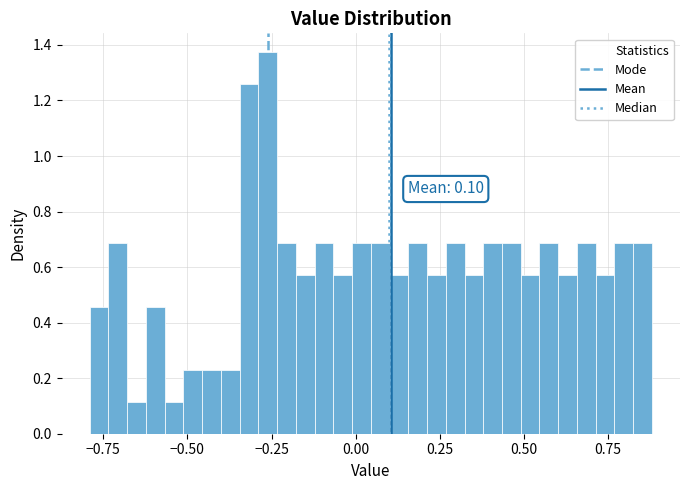

Read against the x-axis, roughly where is the centre of the tallest bar?

-0.25